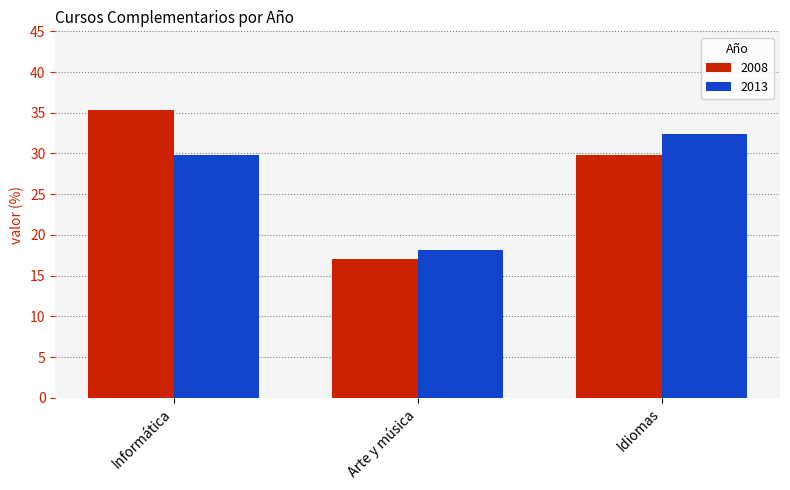

At Informática, list the series in order from largest to smallest.

2008, 2013